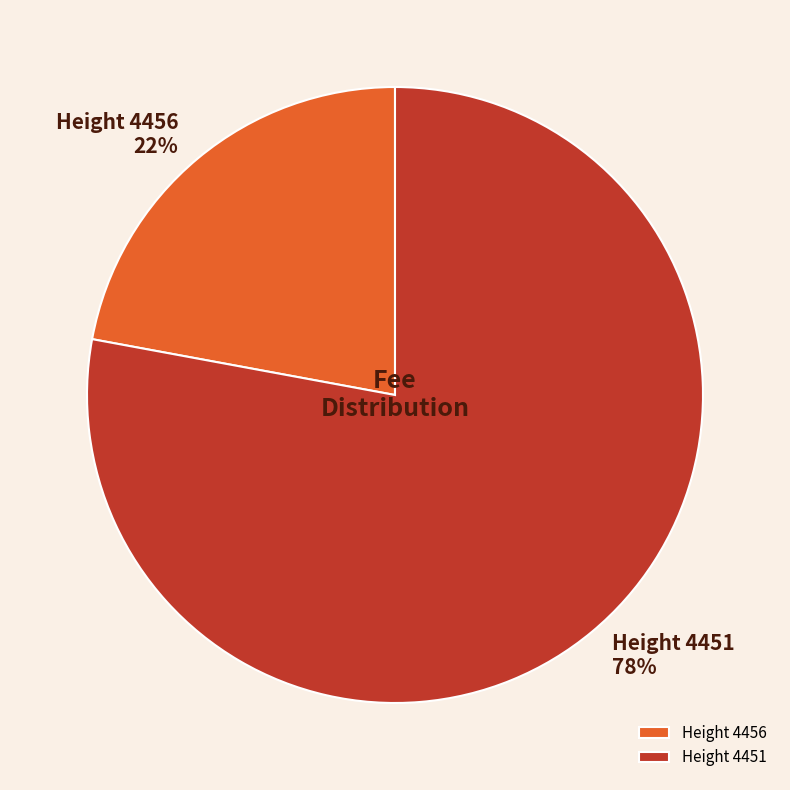

How many slices are in this pie chart?

2